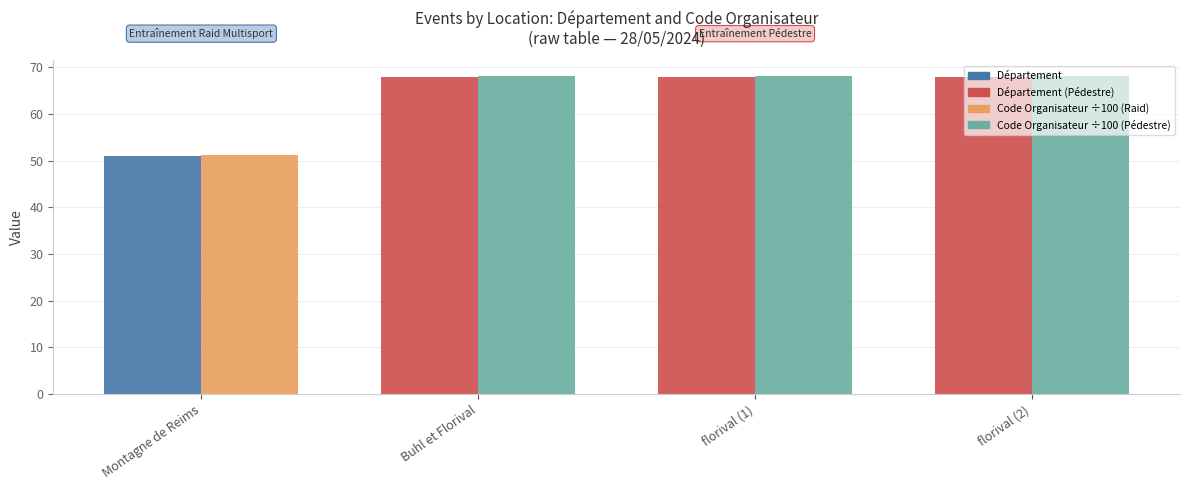

What is the total value across all series at Montagne de Reims?

102.2